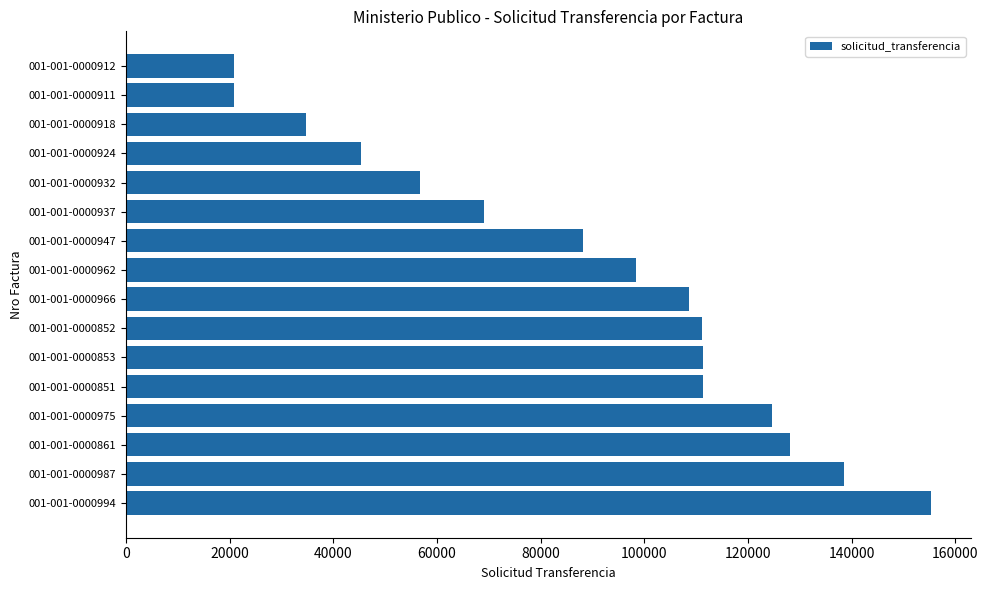

Which has a higher value, 001-001-0000861 or 001-001-0000987?

001-001-0000987